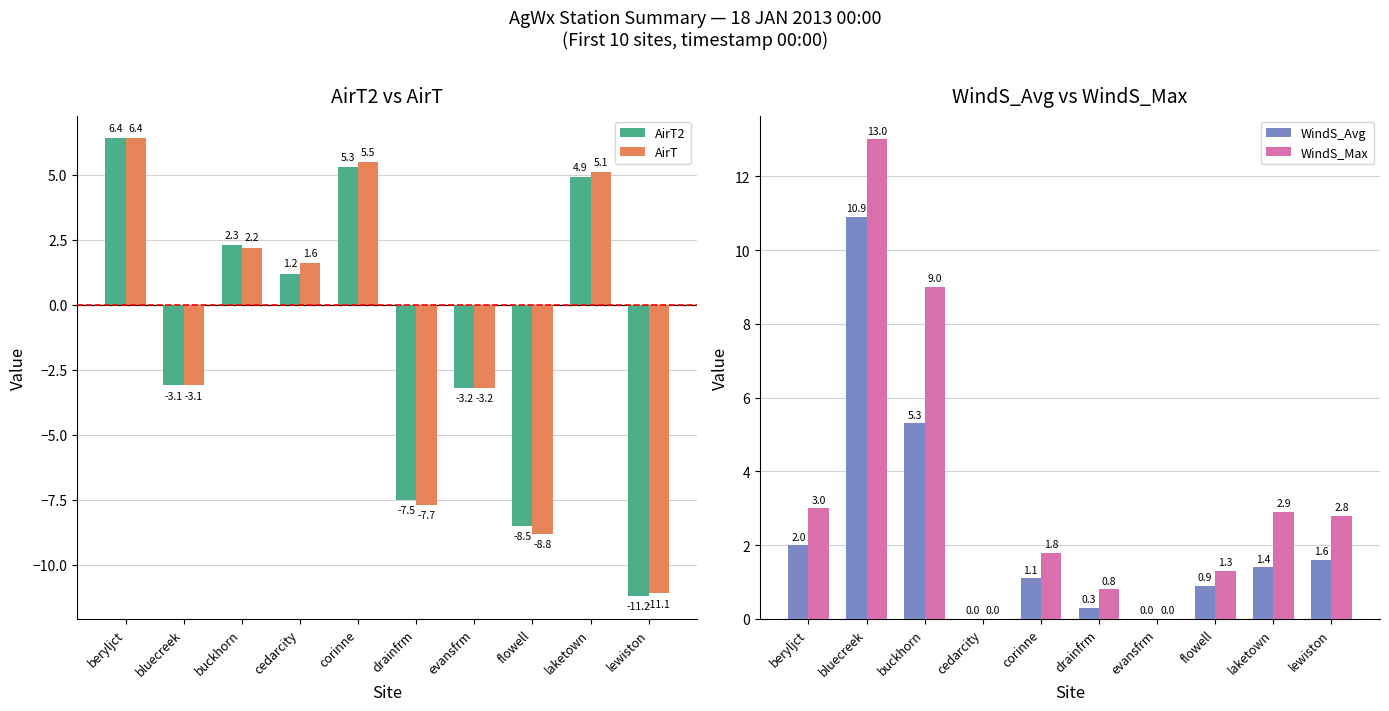

Rank the categories by WindS_Max value from highest to lowest.

bluecreek, buckhorn, beryljct, laketown, lewiston, corinne, flowell, drainfrm, cedarcity, evansfrm